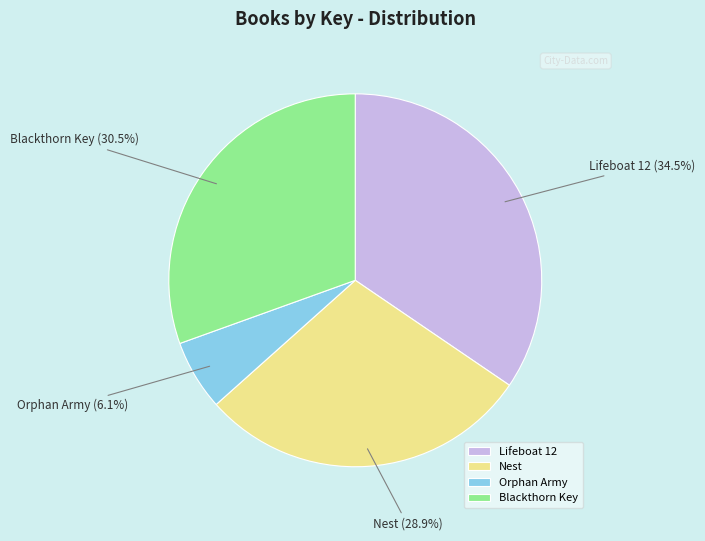

What is the total percentage of Lifeboat 12 and Nest?

63.4%